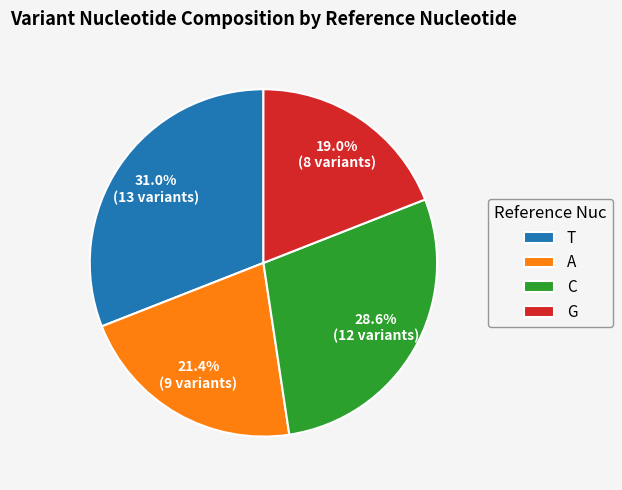

What percentage is the G slice, to the nearest percent?

19%